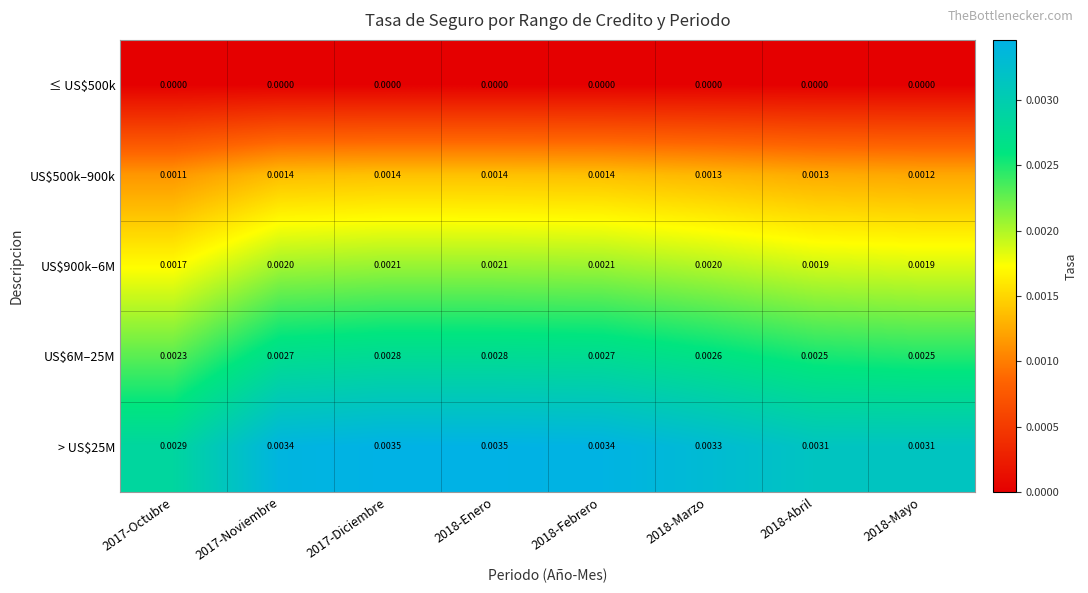

Reading left to right, list all the values displayed in this chart.

≤ US$500k: 2017-Octubre=0.0	2017-Noviembre=0.0	2017-Diciembre=0.0	2018-Enero=0.0	2018-Febrero=0.0	2018-Marzo=0.0	2018-Abril=0.0	2018-Mayo=0.0
US$500k–900k: 2017-Octubre=0.0	2017-Noviembre=0.0	2017-Diciembre=0.0	2018-Enero=0.0	2018-Febrero=0.0	2018-Marzo=0.0	2018-Abril=0.0	2018-Mayo=0.0
US$900k–6M: 2017-Octubre=0.0	2017-Noviembre=0.0	2017-Diciembre=0.0	2018-Enero=0.0	2018-Febrero=0.0	2018-Marzo=0.0	2018-Abril=0.0	2018-Mayo=0.0
US$6M–25M: 2017-Octubre=0.0	2017-Noviembre=0.0	2017-Diciembre=0.0	2018-Enero=0.0	2018-Febrero=0.0	2018-Marzo=0.0	2018-Abril=0.0	2018-Mayo=0.0
> US$25M: 2017-Octubre=0.0	2017-Noviembre=0.0	2017-Diciembre=0.0	2018-Enero=0.0	2018-Febrero=0.0	2018-Marzo=0.0	2018-Abril=0.0	2018-Mayo=0.0